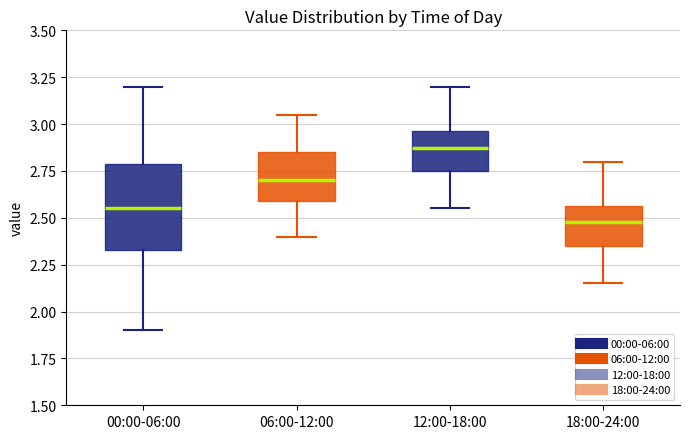

Reading left to right, read every box against the y-axis: the position of its median line, the range the box covers, and the ends of its whiskers. The values are not printed on the chart, so give them approximately, as read against the axis.

00:00-06:00: median 2.55, box 2.35 to 2.80, whiskers 1.90 to 3.20
06:00-12:00: median 2.70, box 2.60 to 2.85, whiskers 2.40 to 3.05
12:00-18:00: median 2.90, box 2.75 to 2.95, whiskers 2.55 to 3.20
18:00-24:00: median 2.50, box 2.35 to 2.55, whiskers 2.15 to 2.80